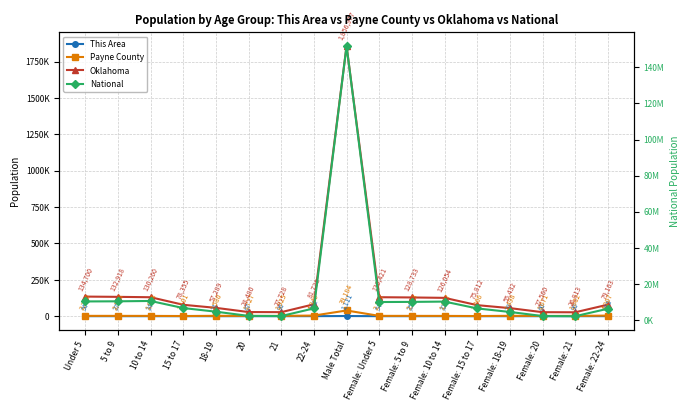

The This Area series shows 51 at Female: 10 to 14. True or false?

False